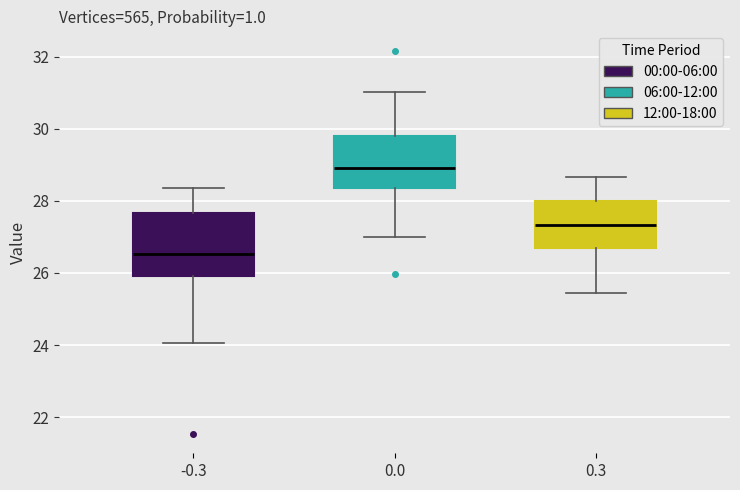

Comparing the boxes themselves (not the whiskers), which one is the tallest?

-0.3